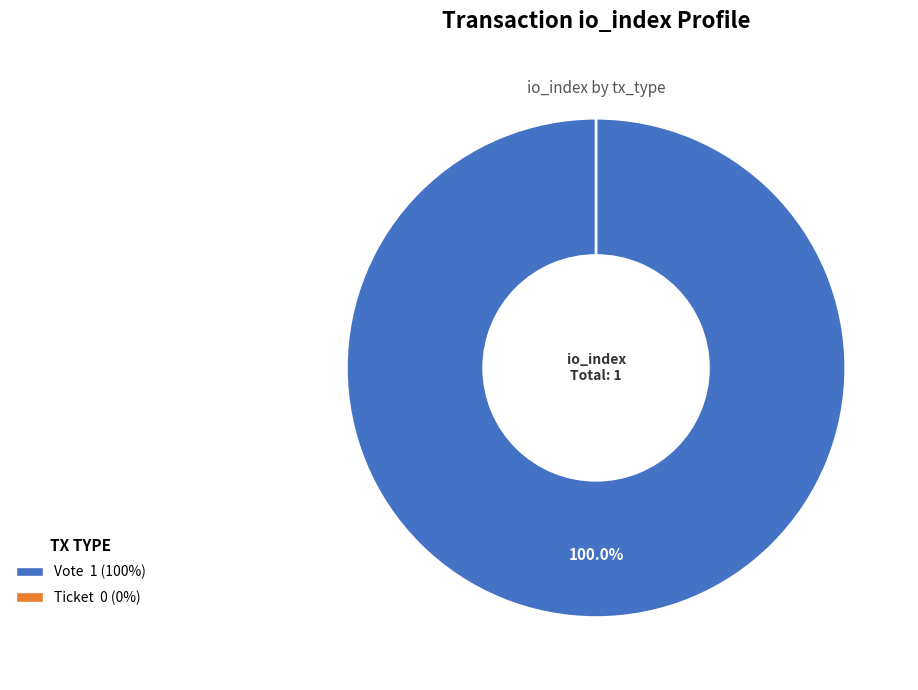

Do Ticket and Vote together represent more than half of the pie?

Yes